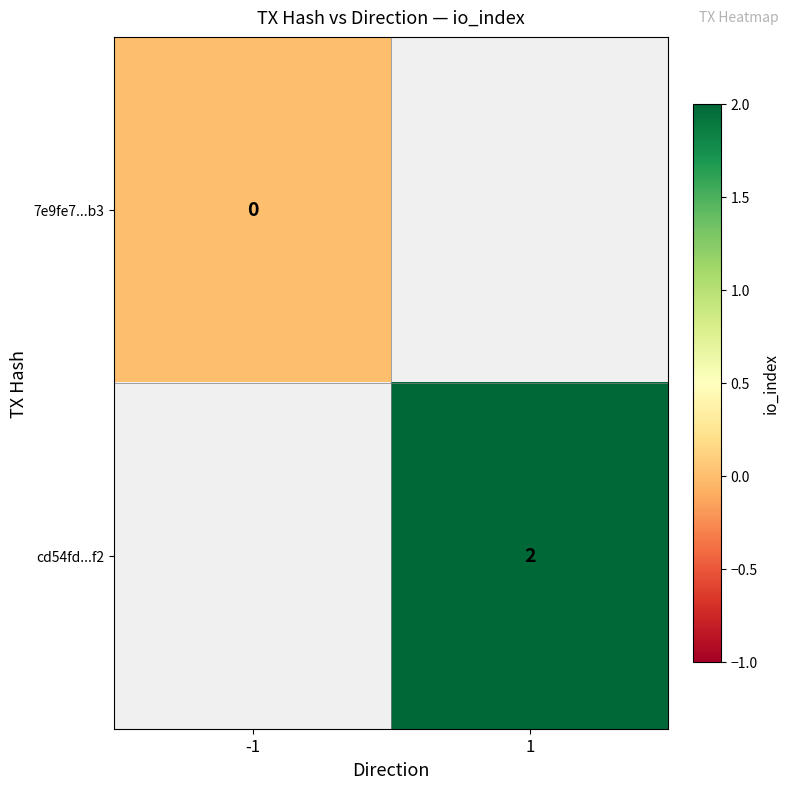

List the series in order of their overall mean, lowest first.

7e9fe7...b3, cd54fd...f2